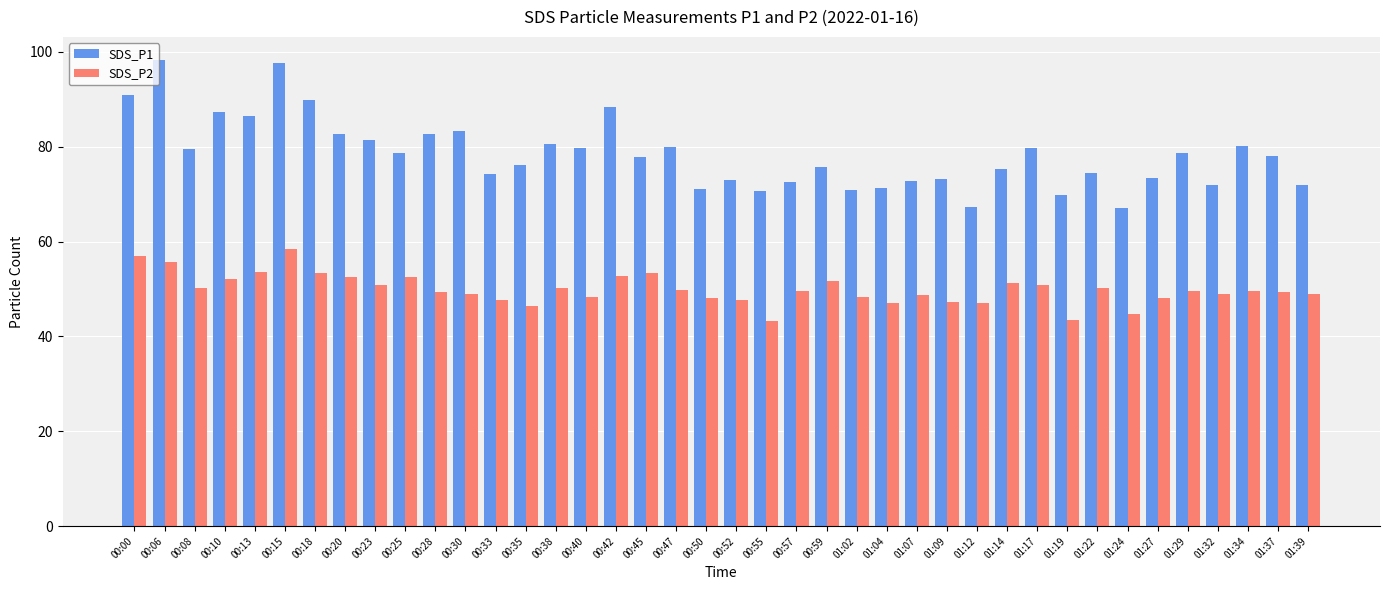

What is the minimum value for SDS_P2?

43.3